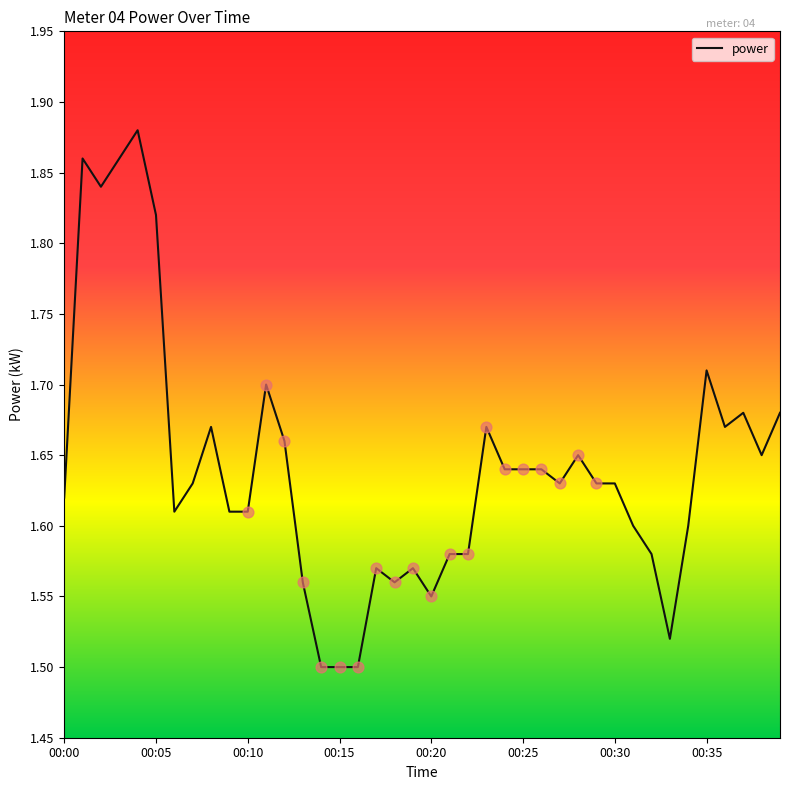

What is the difference between the maximum and minimum values?

0.4